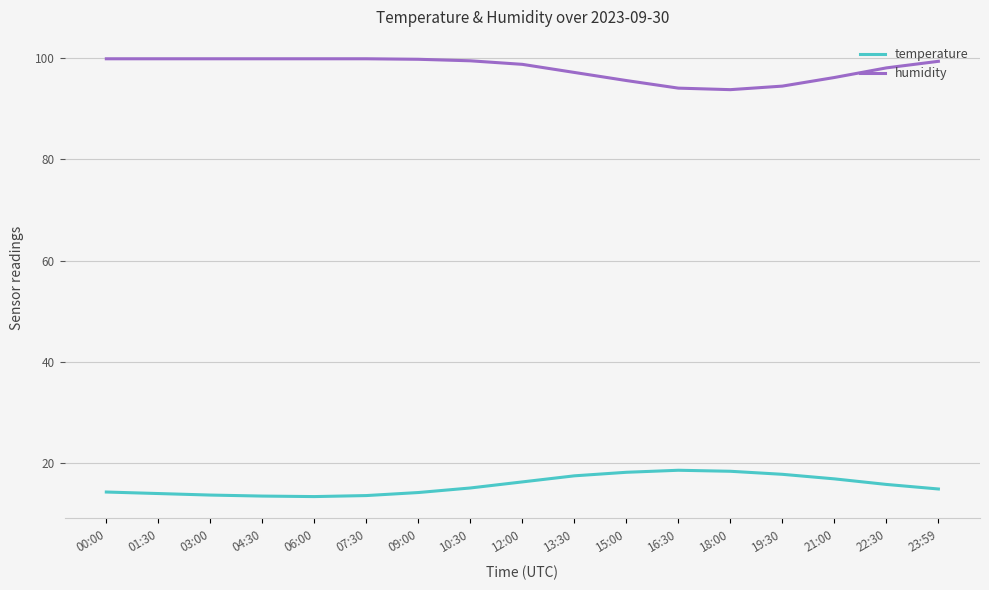

What is the difference between the maximum and minimum values in the humidity series?

6.1